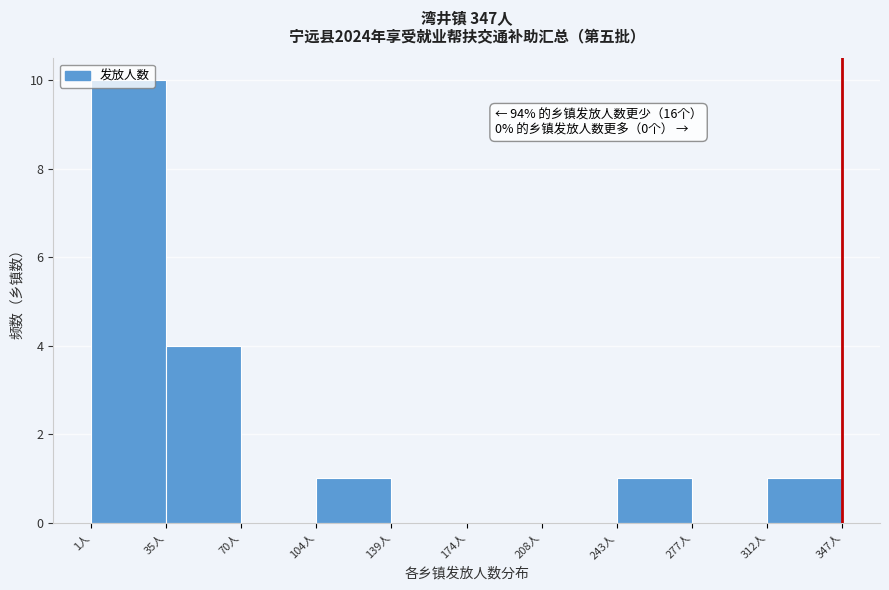

Which range on the x-axis has the tallest bar?

0 to 35